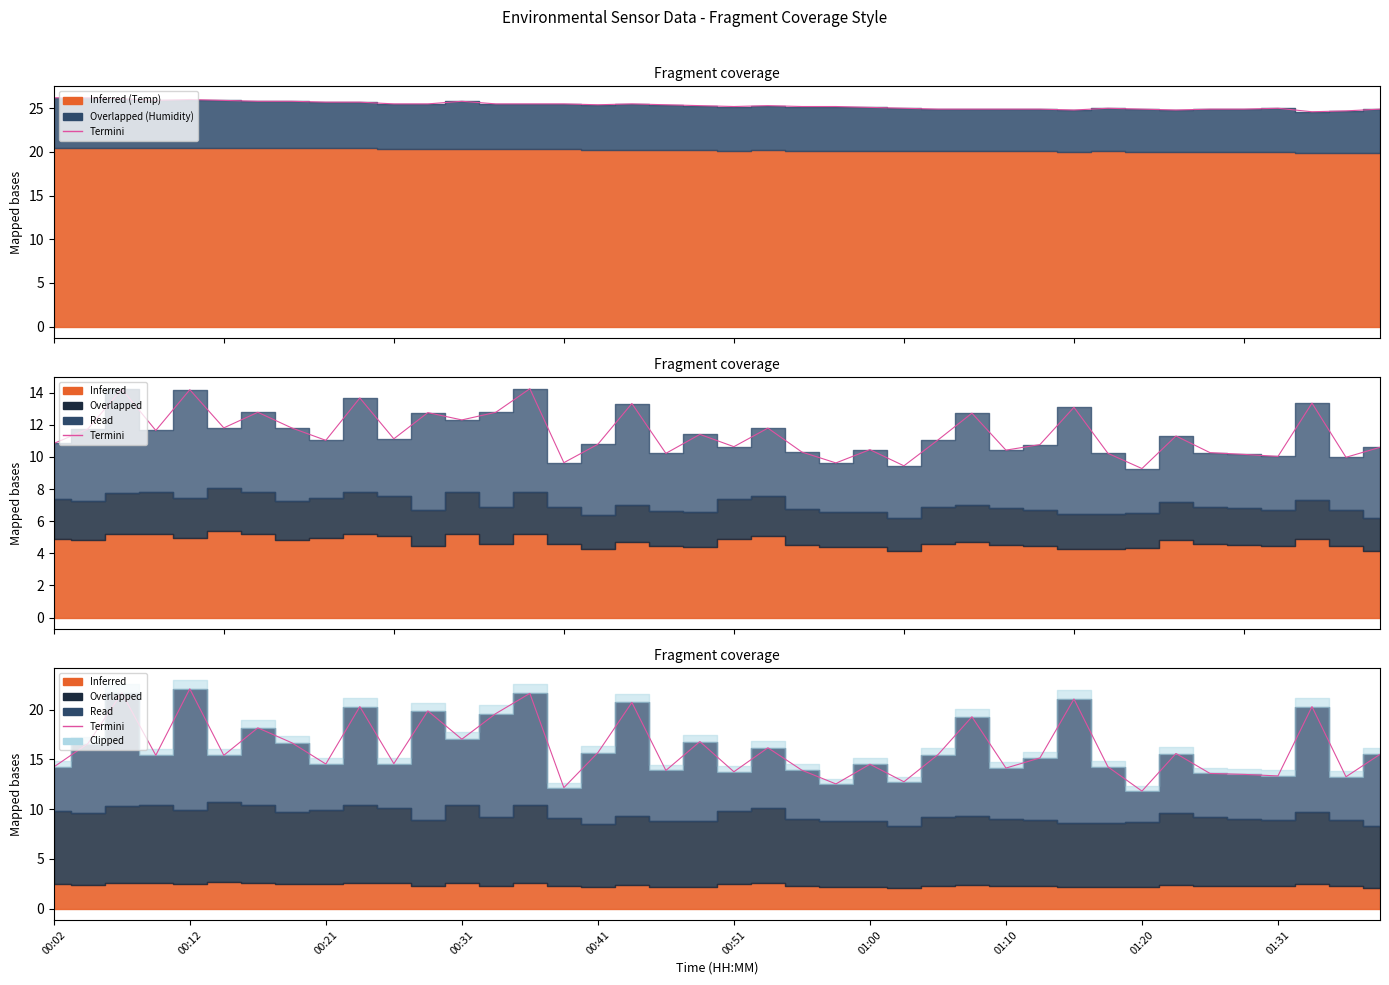

True or false: the data has more than 2 interior local peaks.

True